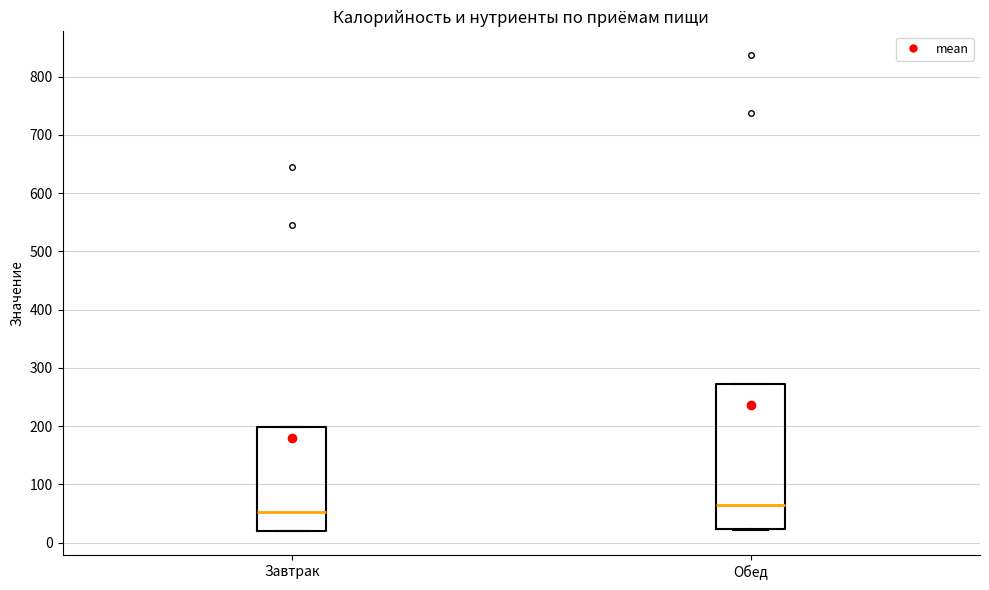

Reading left to right, transcribe this box plot: for each box, give where its median line is, the range the box spans, and where its two whiskers end, as read against the y-axis. The values are not printed on the chart, so give them approximately, as read against the axis.

Завтрак: median 50, box 20 to 200, whiskers 20 to 200
Обед: median 60, box 20 to 270, whiskers 20 to 270